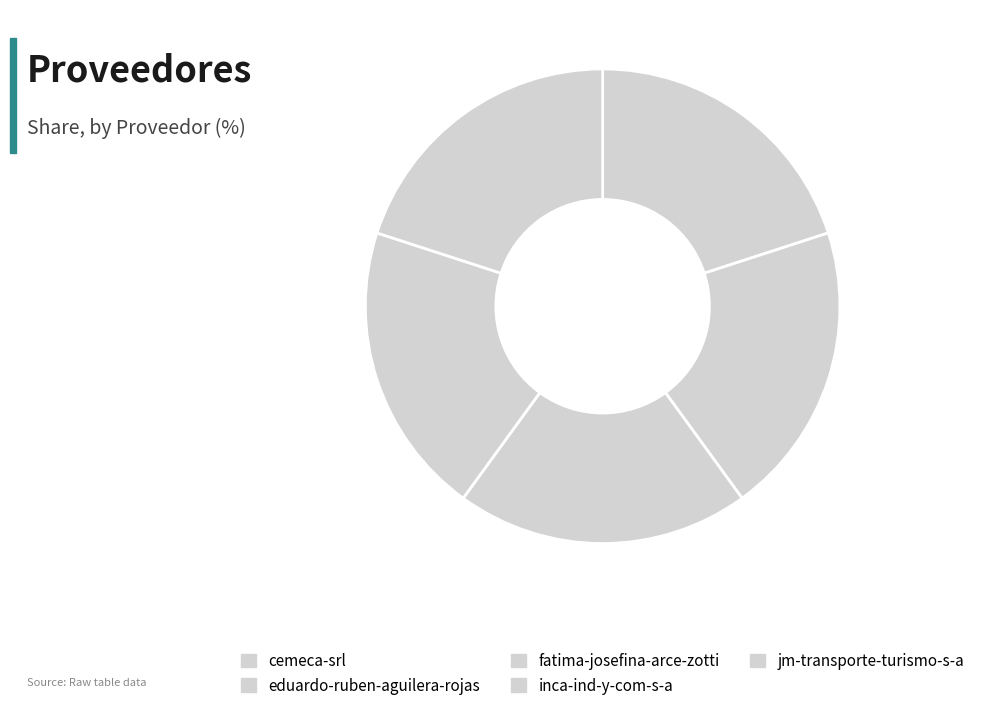

True or false: eduardo-ruben-aguilera-rojas accounts for 34% of the total.

False